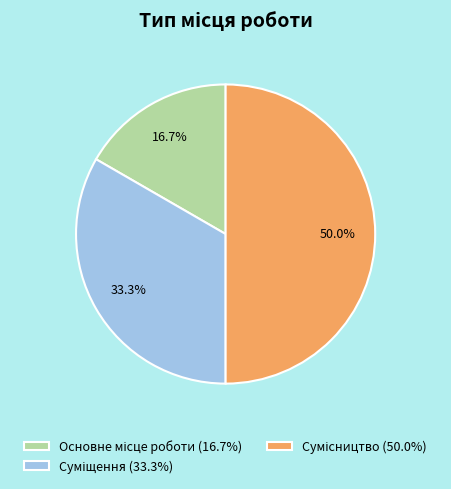

Count the number of slices in the pie.

3